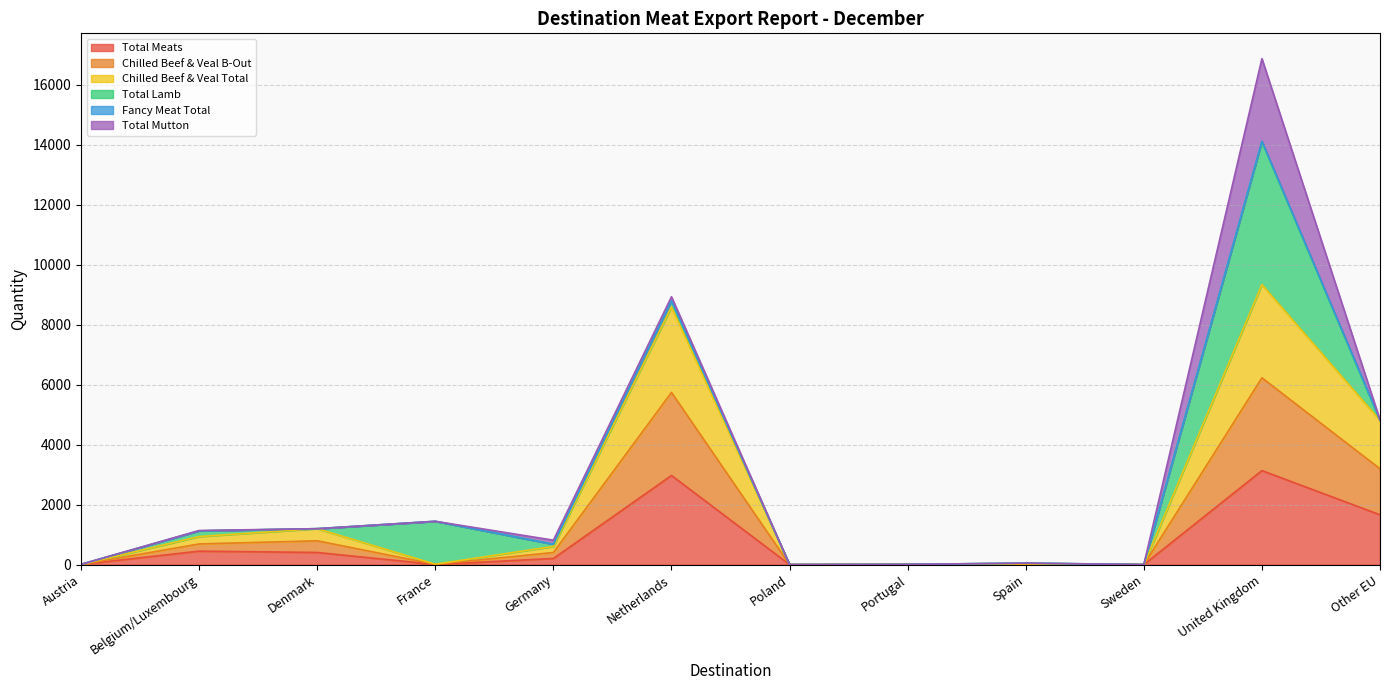

Where is the first local maximum for Total Meats?

Belgium/Luxembourg